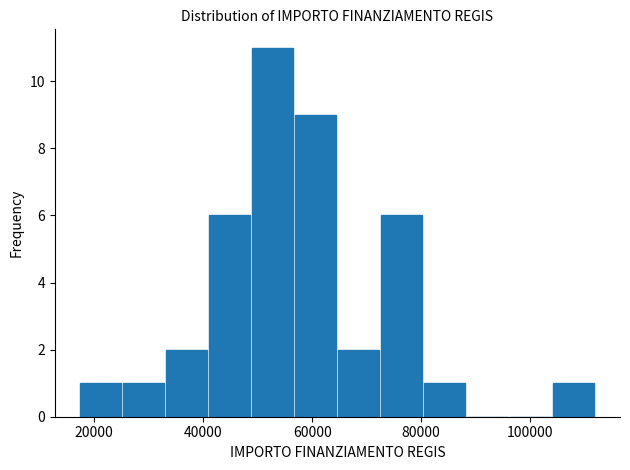

Read against the x-axis, roughly where is the centre of the tallest bar?

52000